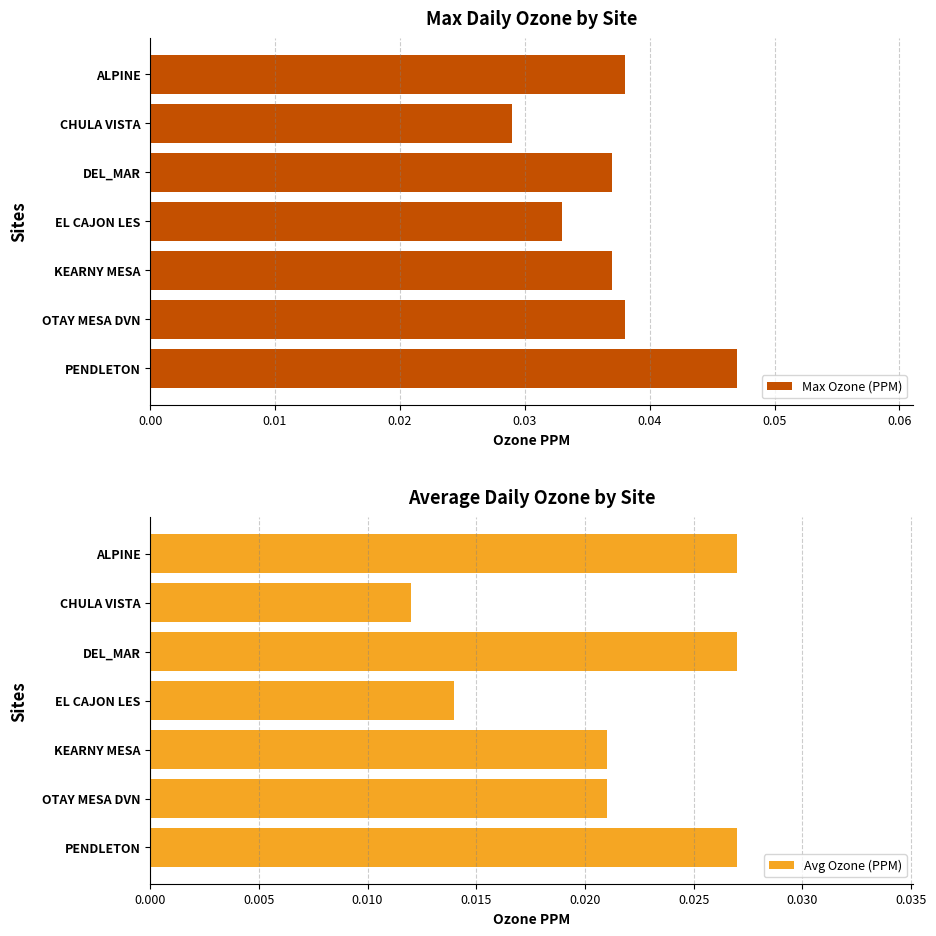

At which label does Max Ozone (PPM) reach its minimum?

CHULA VISTA